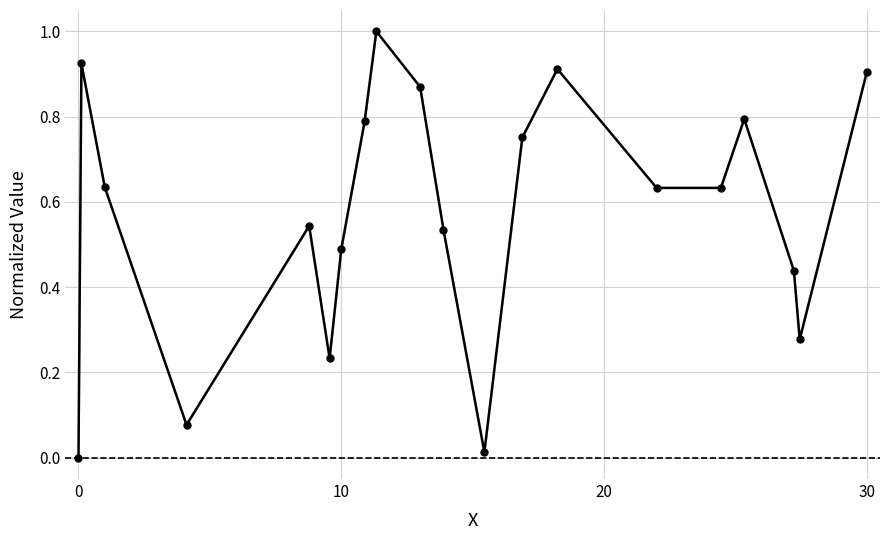

What is the maximum value shown in the chart?

1.0